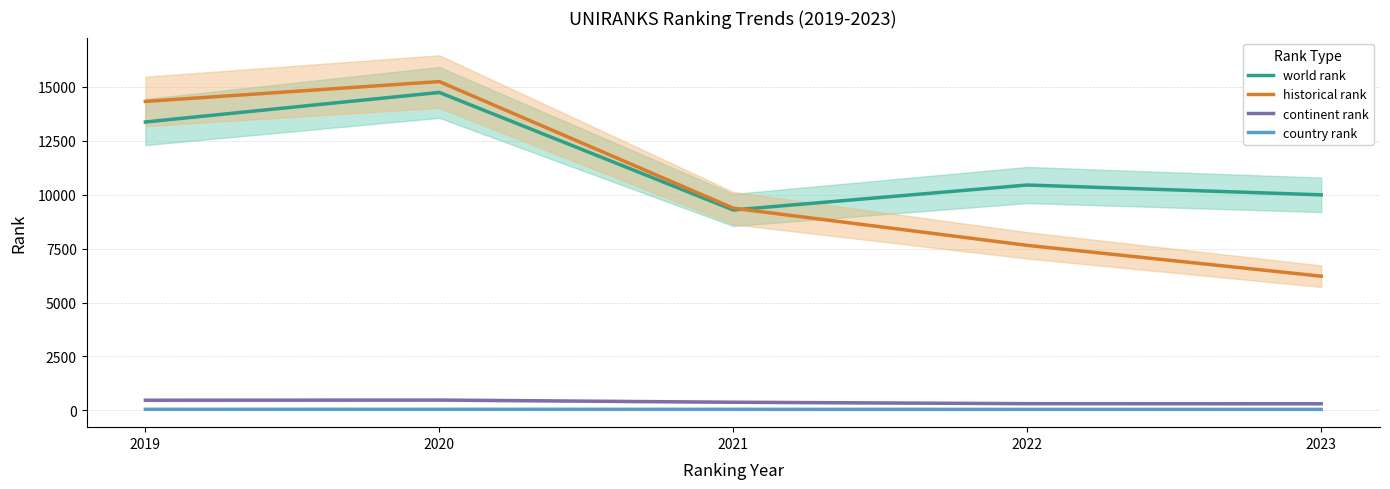

How many data points in continent rank are above 375?

2